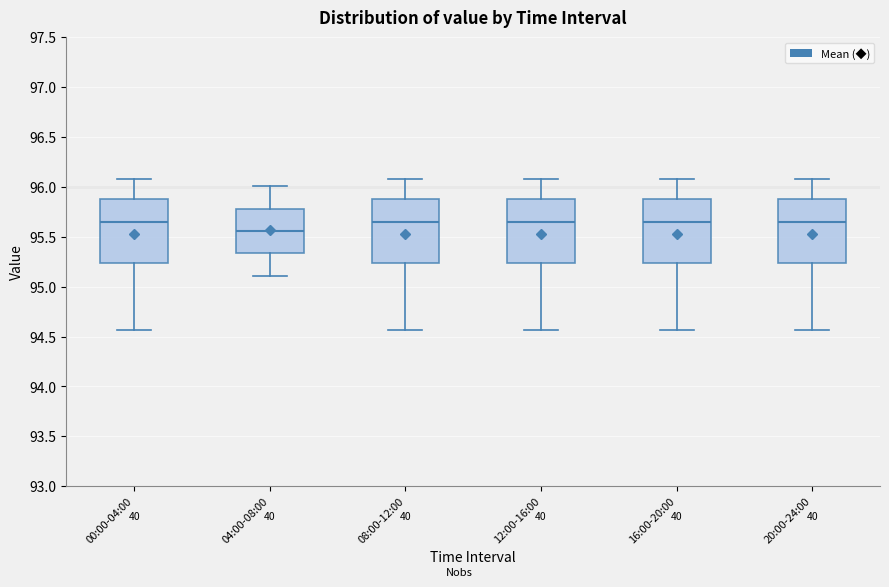

Where does the upper whisker of the box for 16:00-20:00 end on the y-axis? The values are not printed on the chart, so give them approximately, as read against the axis.

96.10